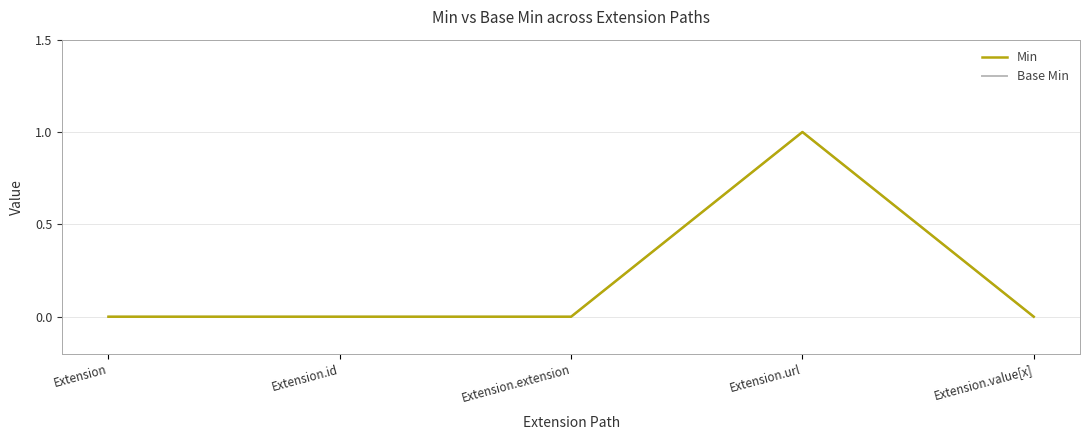

Does the chart have visible grid lines?

Yes